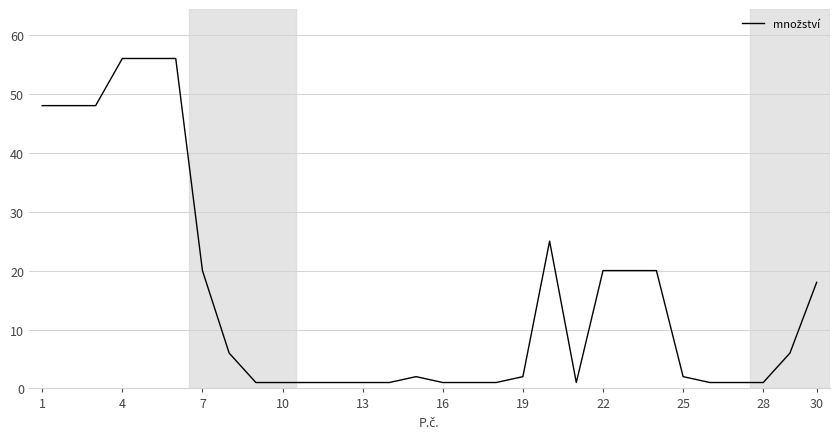

What is the sum of all values?

466